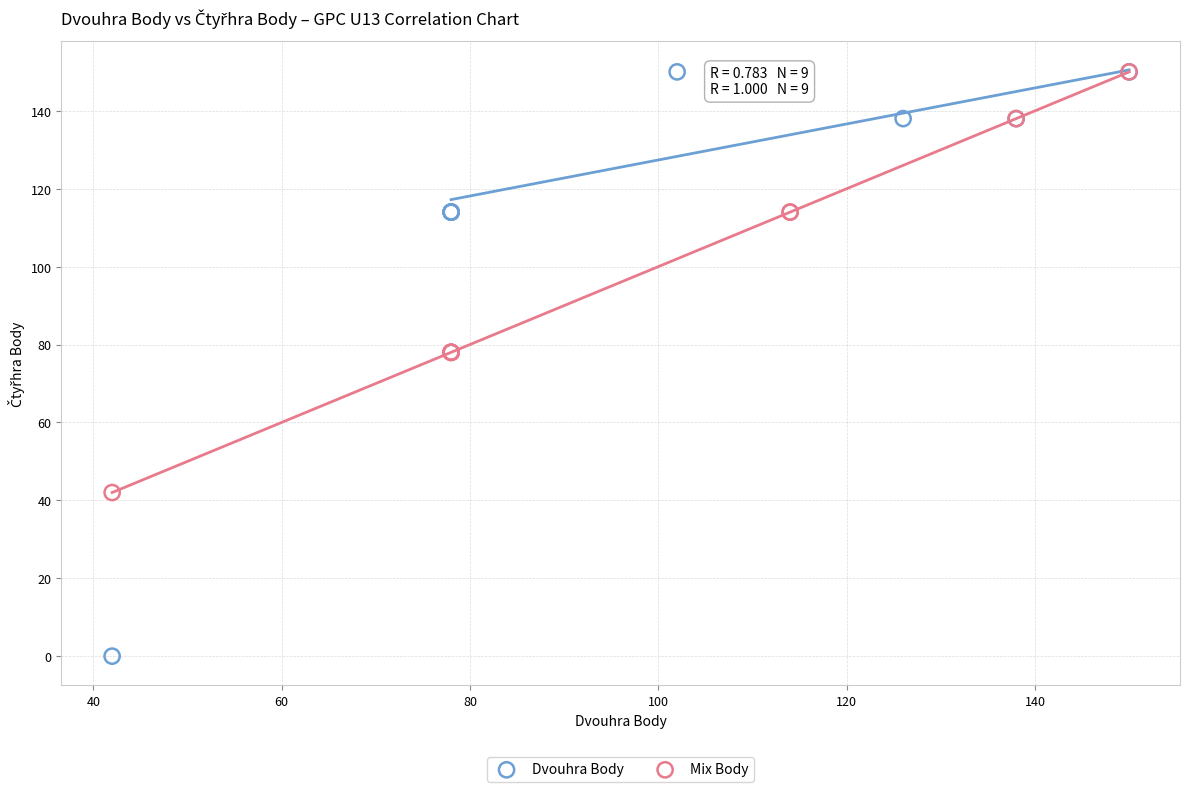

What are all the series names shown in the legend?

Dvouhra Body, Mix Body